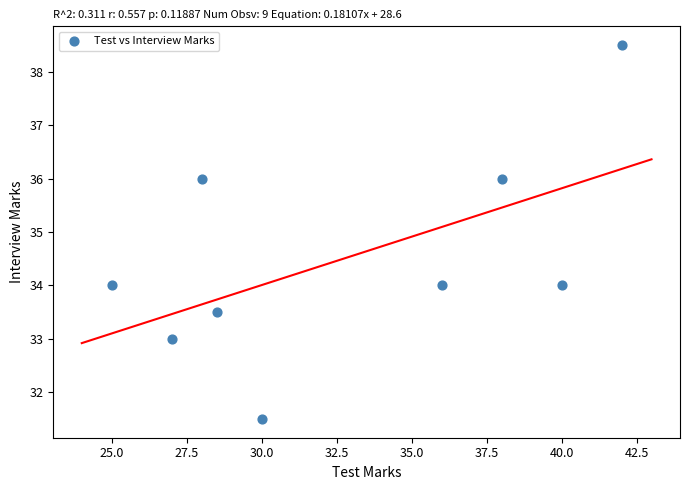

What is the average Y value?

34.5